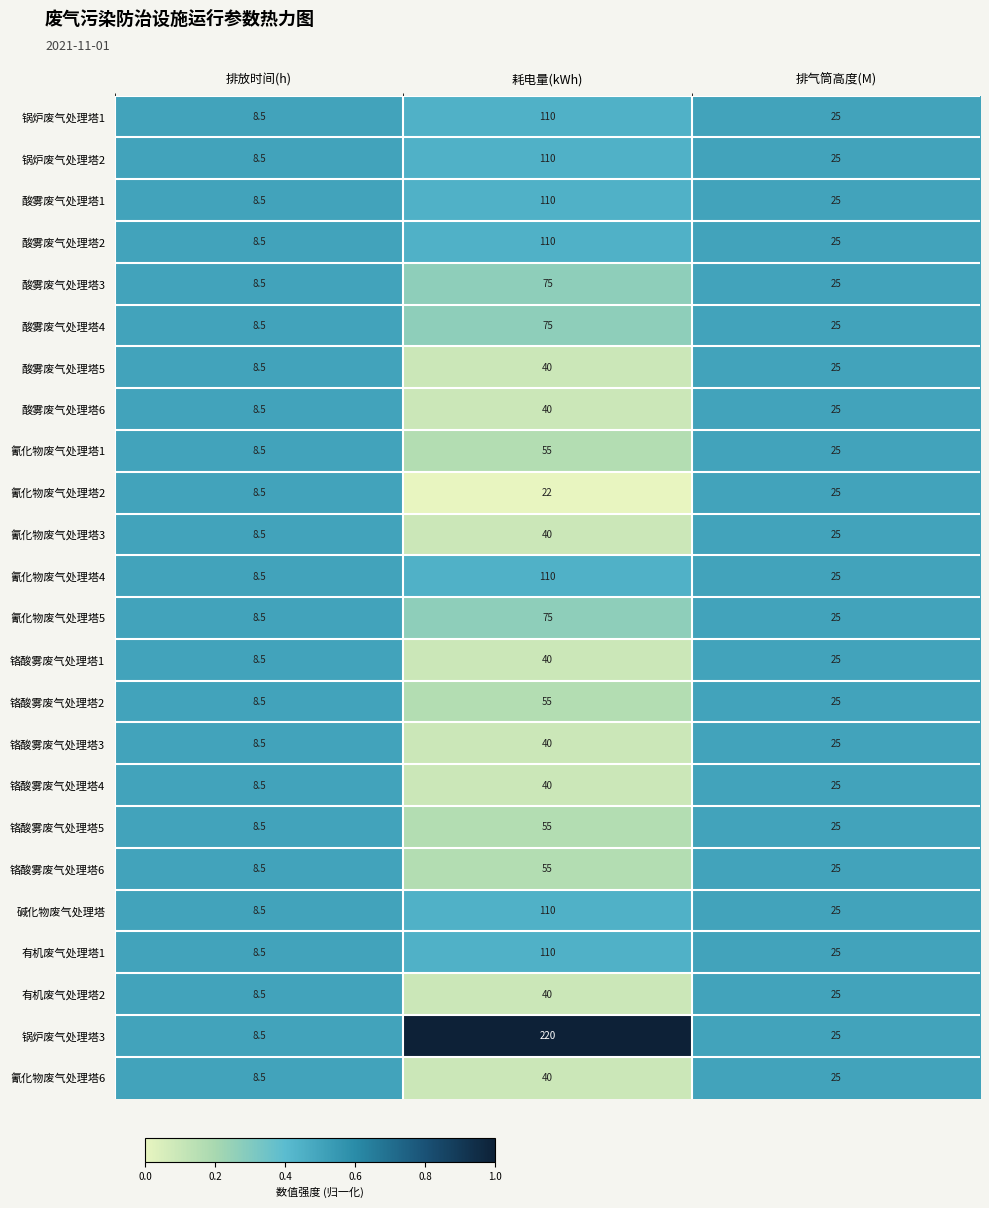

Which series has the largest total across all categories?

锅炉废气处理塔3